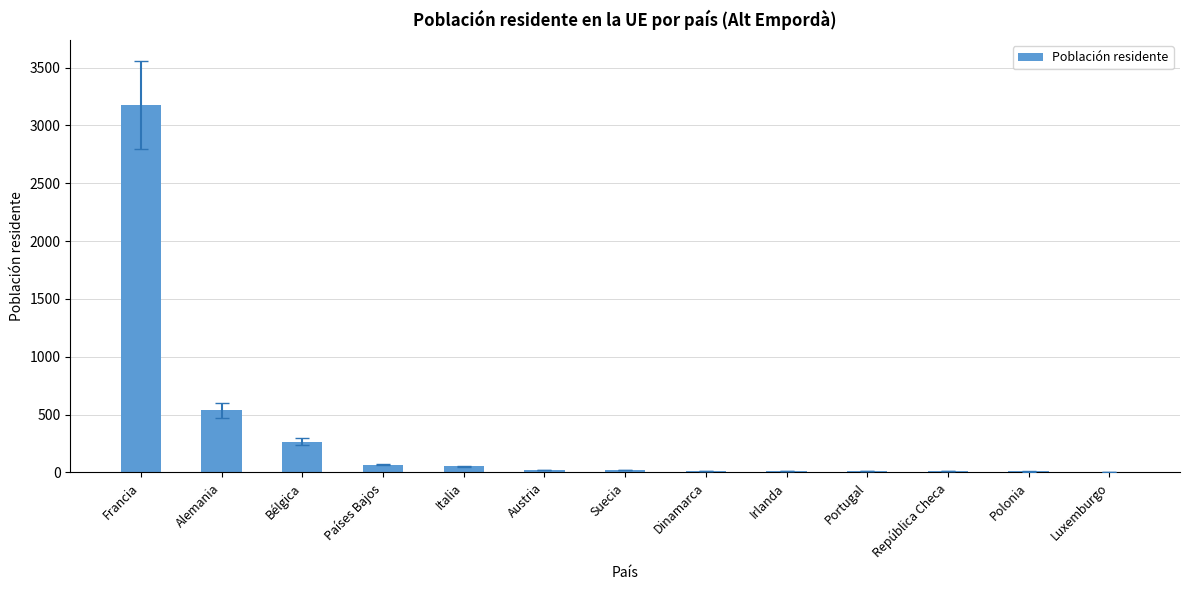

What is the average value?

324